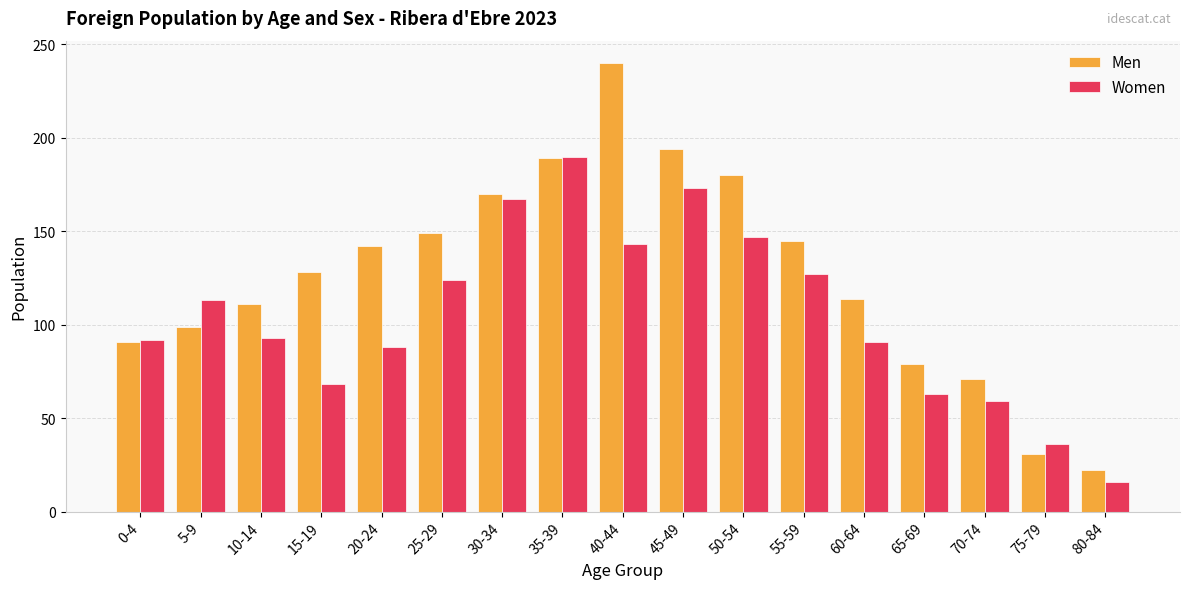

Between 25-29 and 40-44, which series saw the biggest shift?

Men